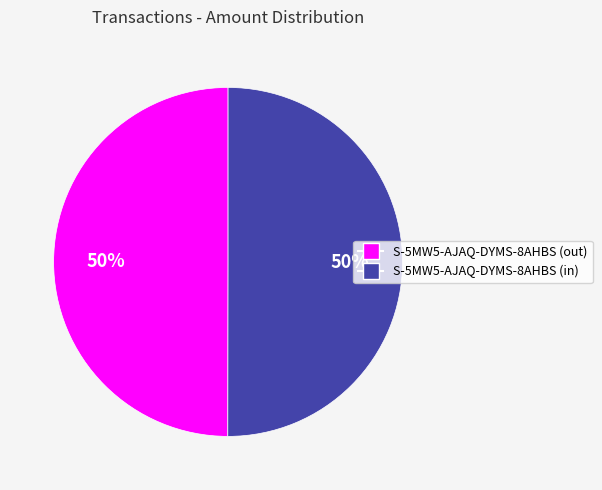

To the nearest percent, what is the average slice percentage?

50%